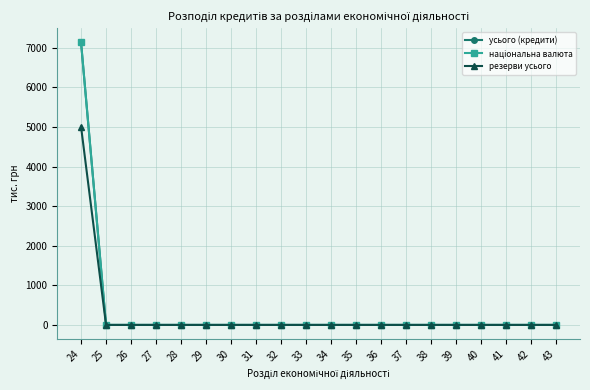

Is the value of усього (кредити) at 30 greater than the value of резерви усього at 24?

No